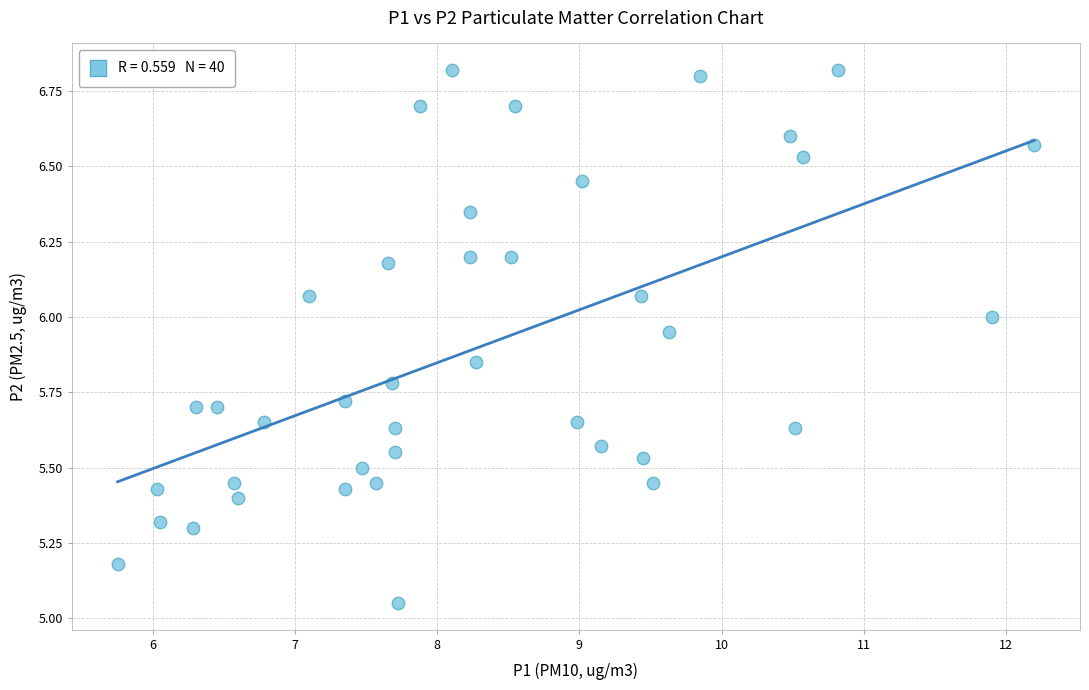

What is the range of X values (max minus min)?

6.4